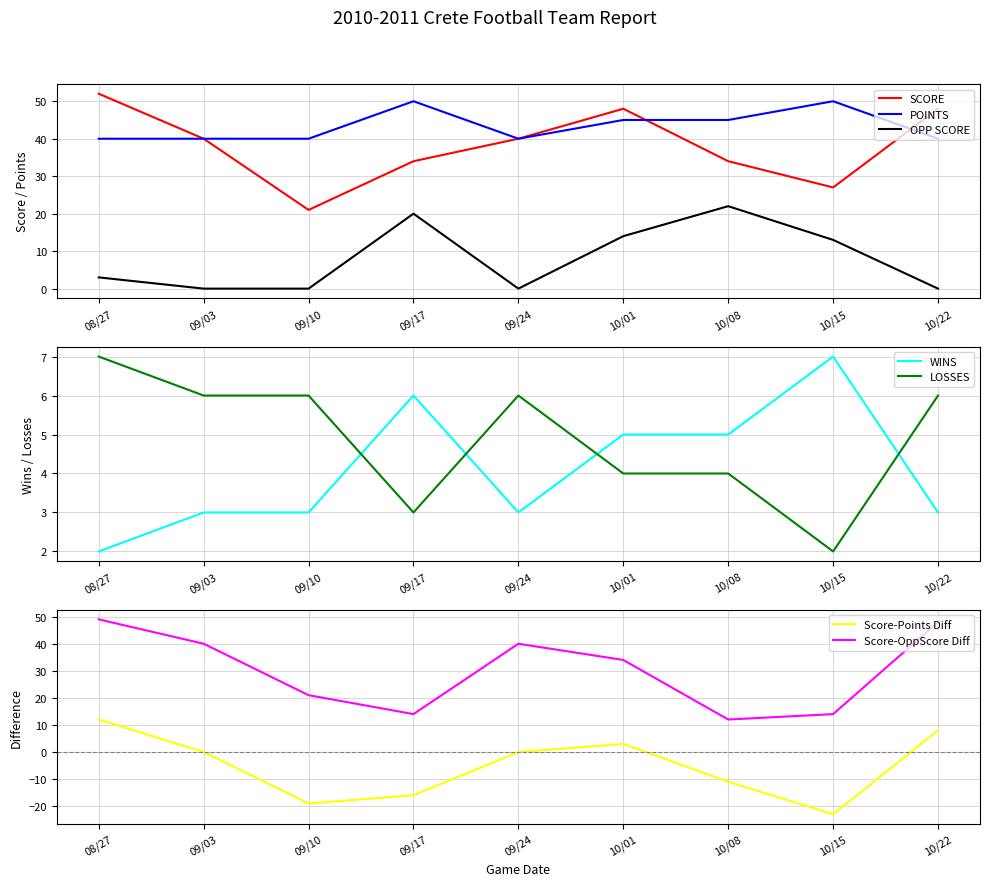

What is the greatest value displayed?

52